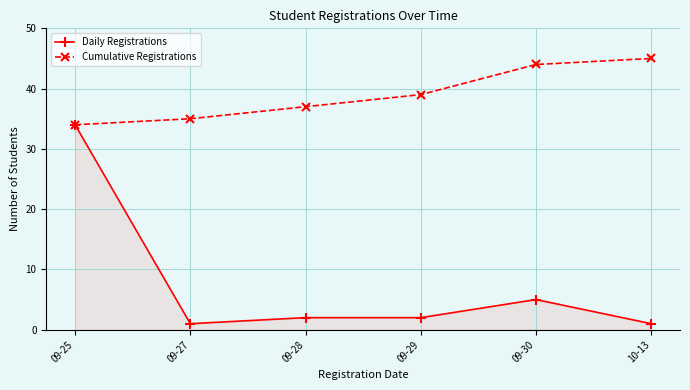

At which category does Daily Registrations reach its first local valley?

09-27